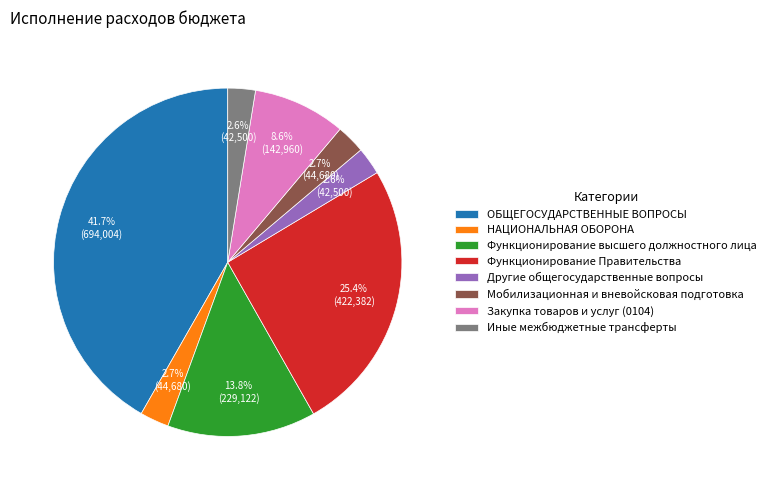

To the nearest percent, what is the difference between the largest and smallest slice percentages?

39%